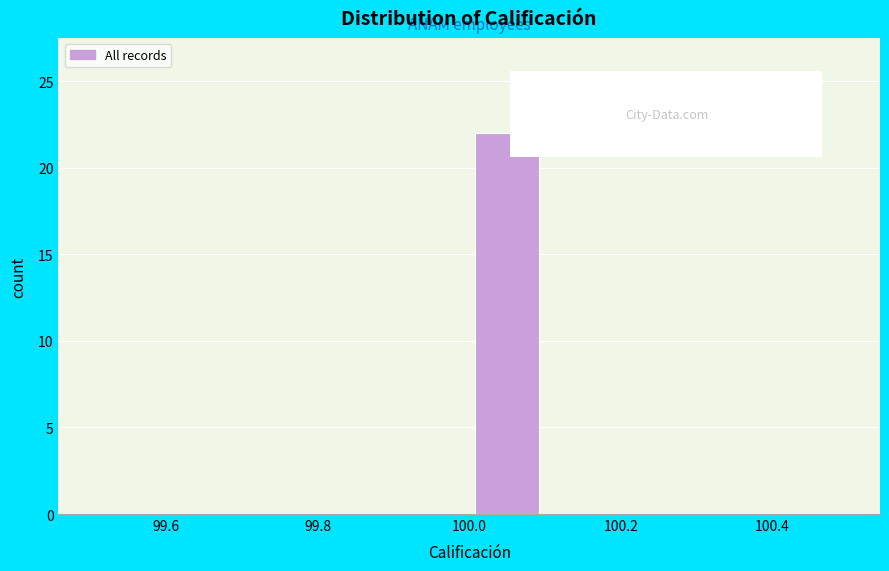

Over which range of the x-axis is the bar tallest?

100.0 to 100.1